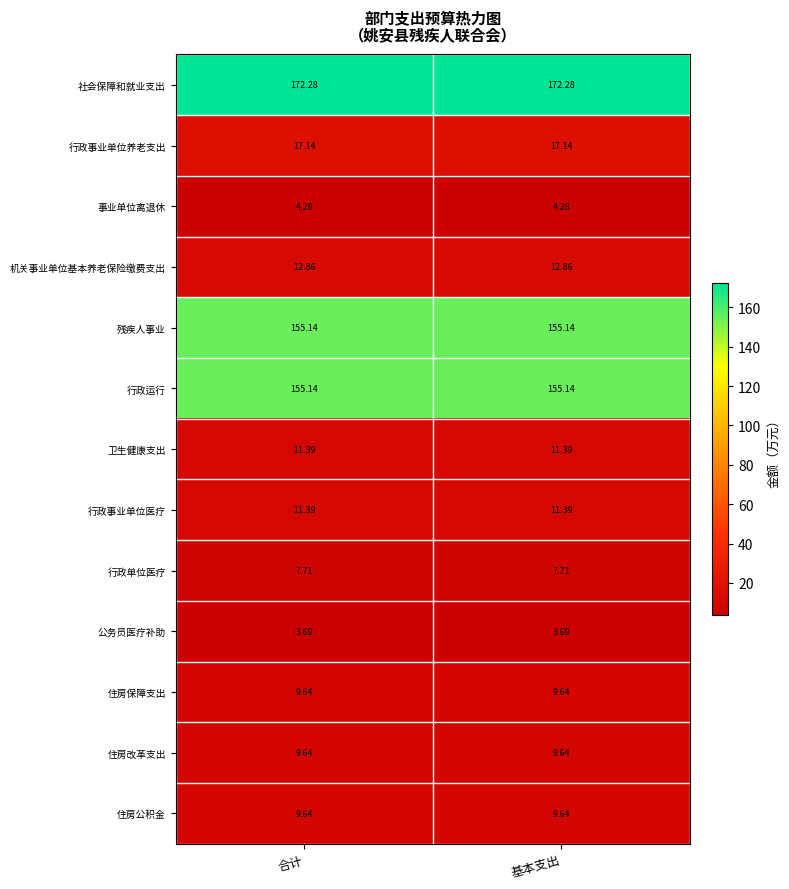

Which series has the largest total across all categories?

社会保障和就业支出